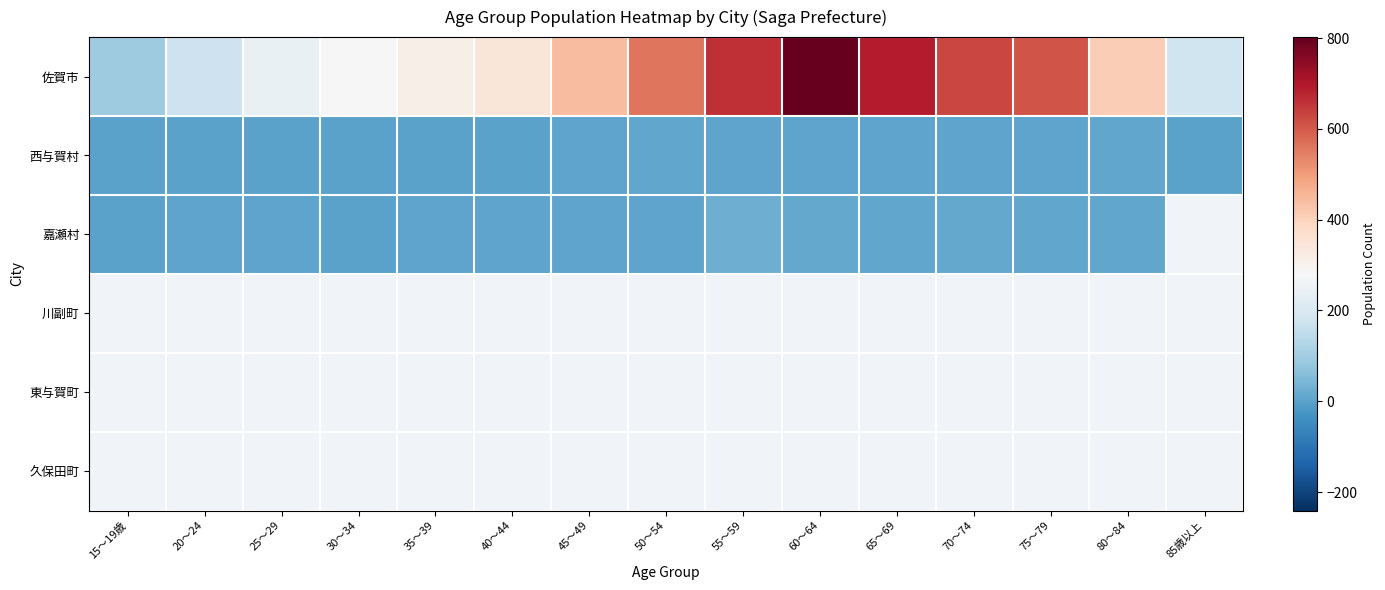

Rank the series by their average value, from lowest to highest.

西与賀村, 嘉瀬村, 川副町, 東与賀町, 久保田町, 佐賀市